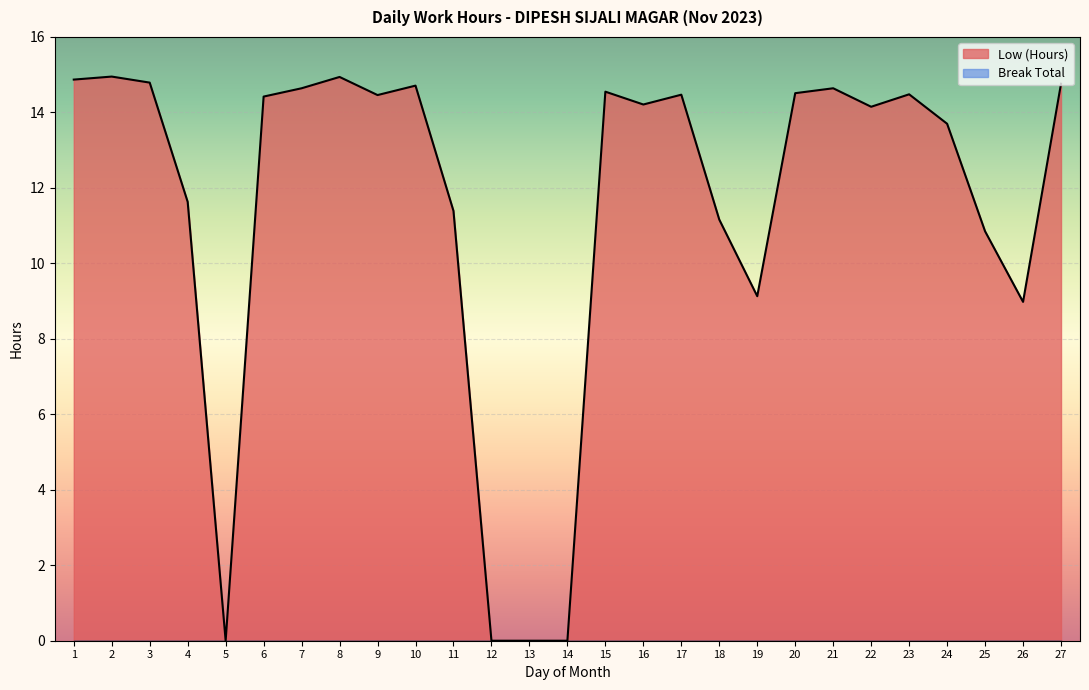

What is the maximum value shown in the chart?

14.9